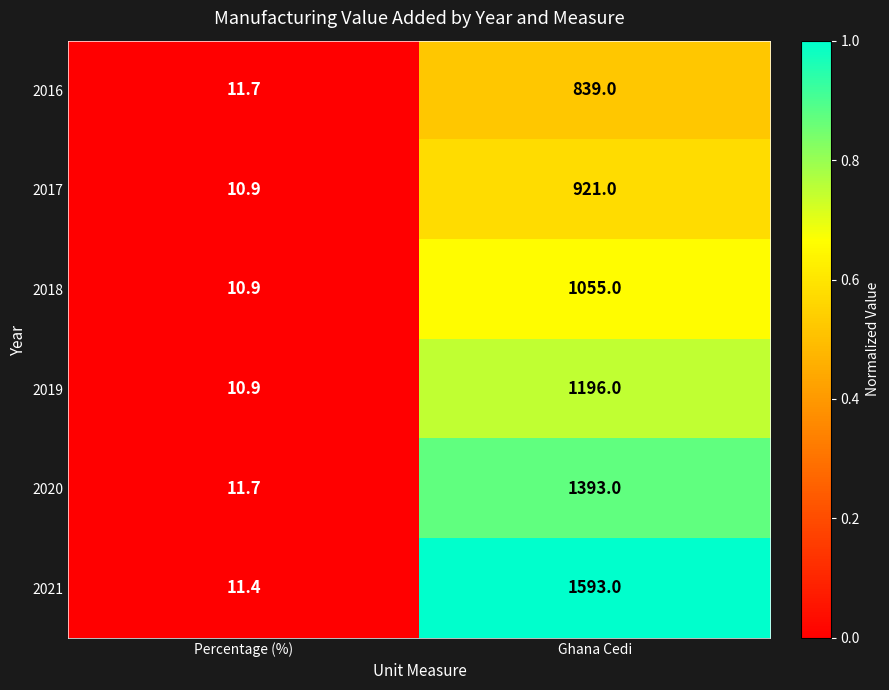

At which label is 2021 closest to 802?

Percentage (%)